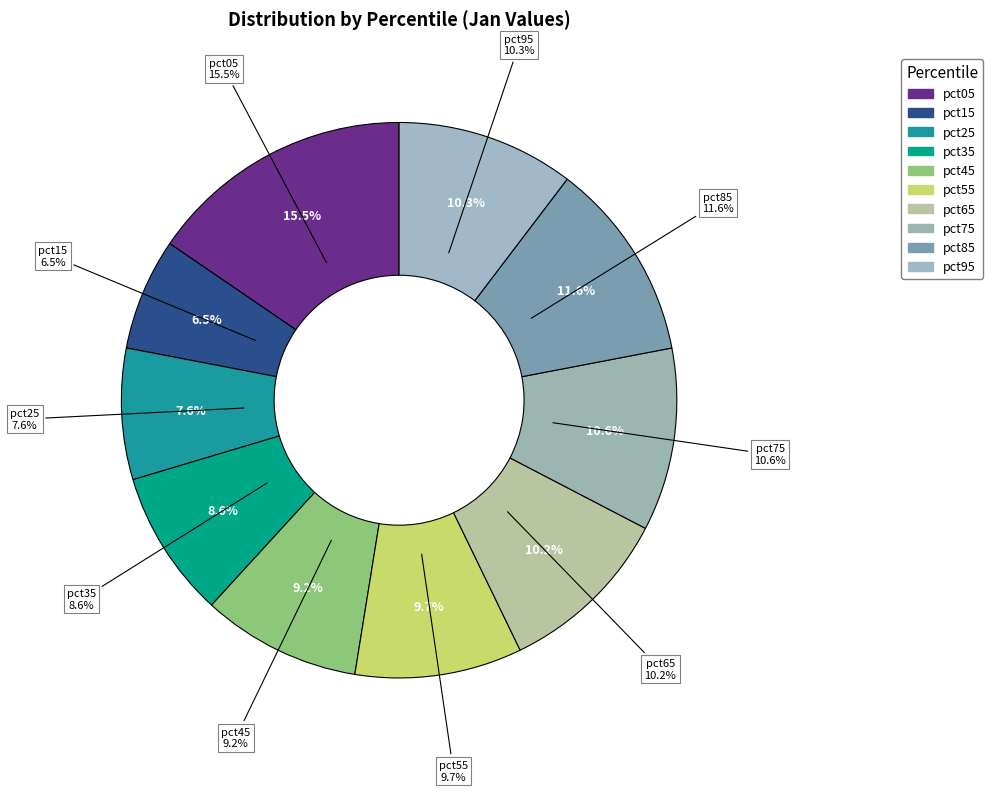

What is the smallest slice in the pie chart?

pct15